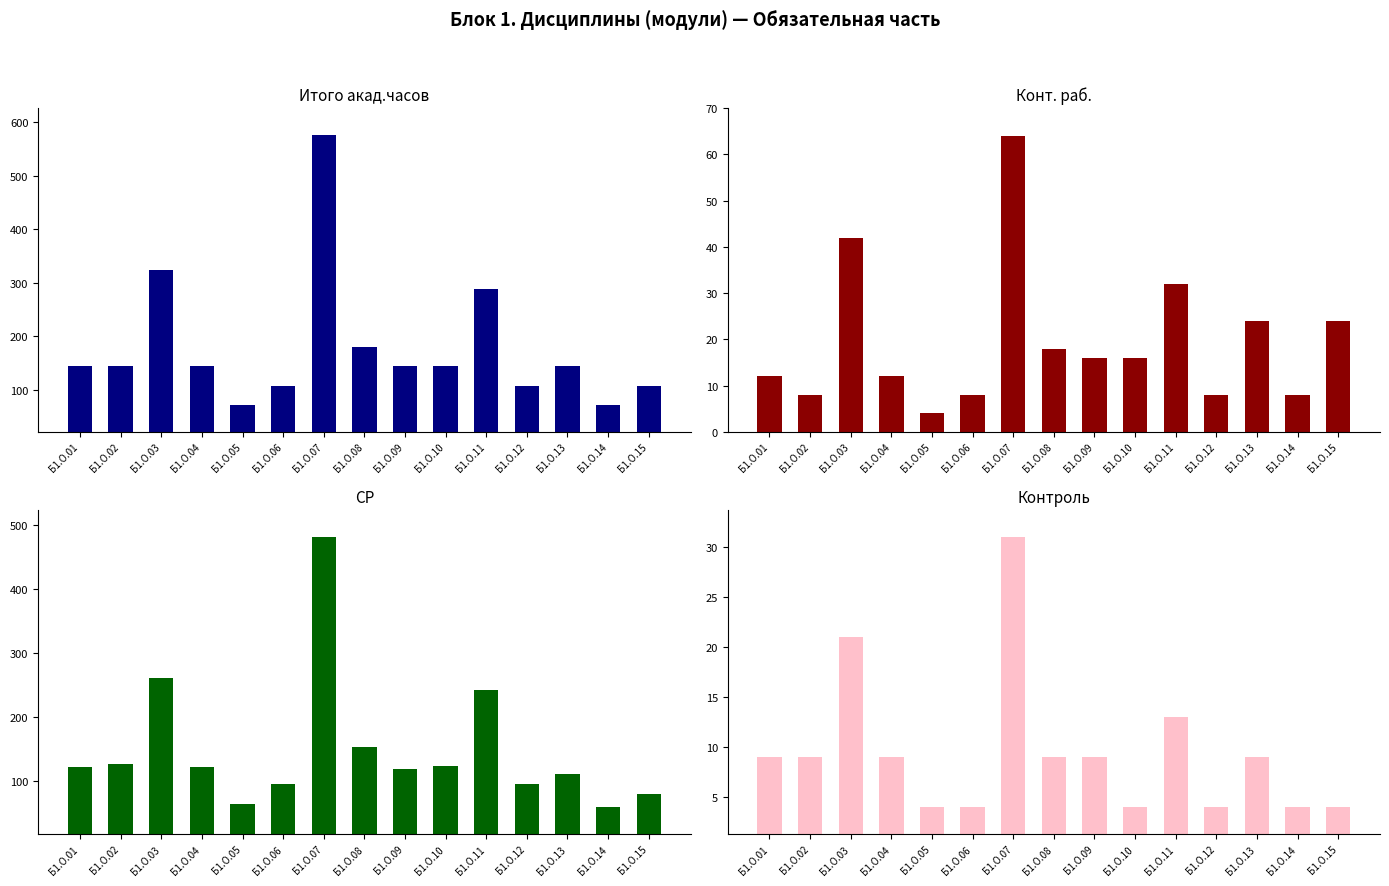

Which category has the lowest value across all series?

Б1.О.05